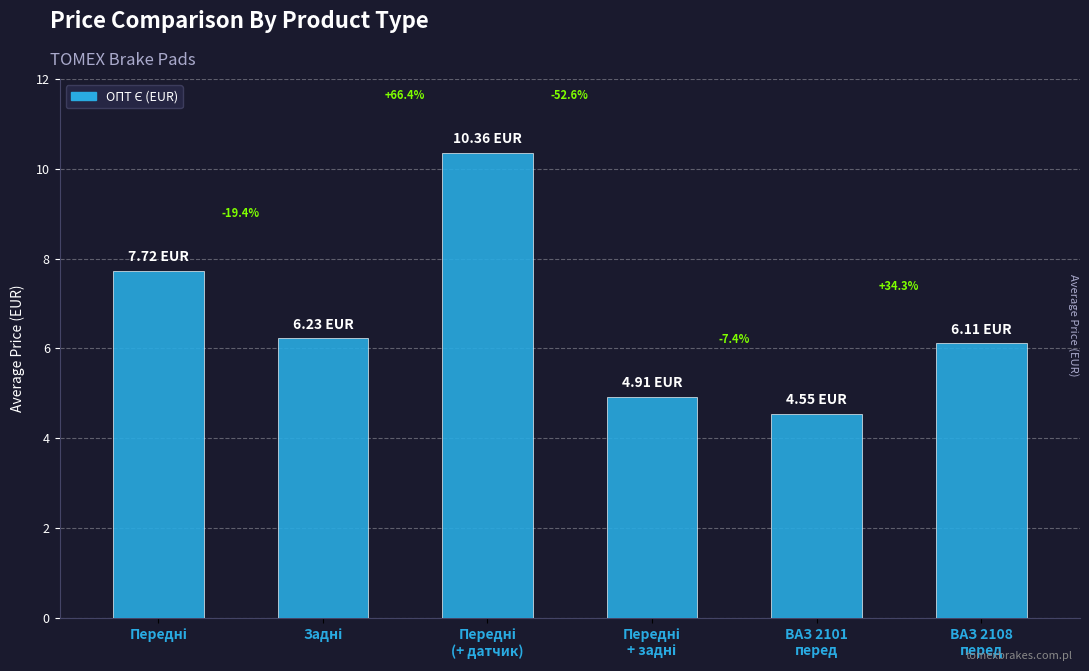

Does the chart contain any negative values?

No